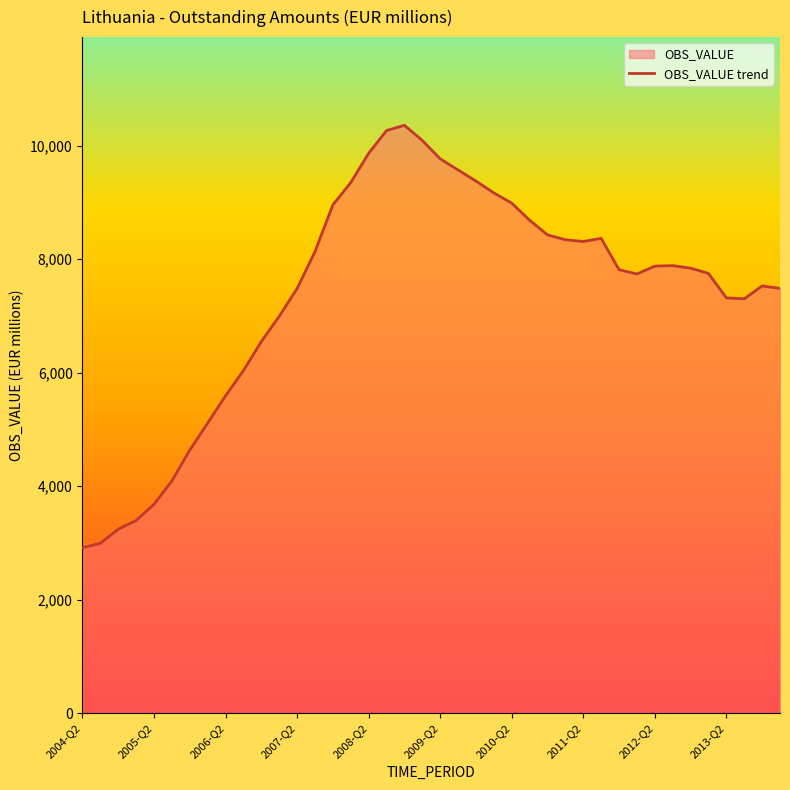

What is the sum of the values at 33 and 15?

17233